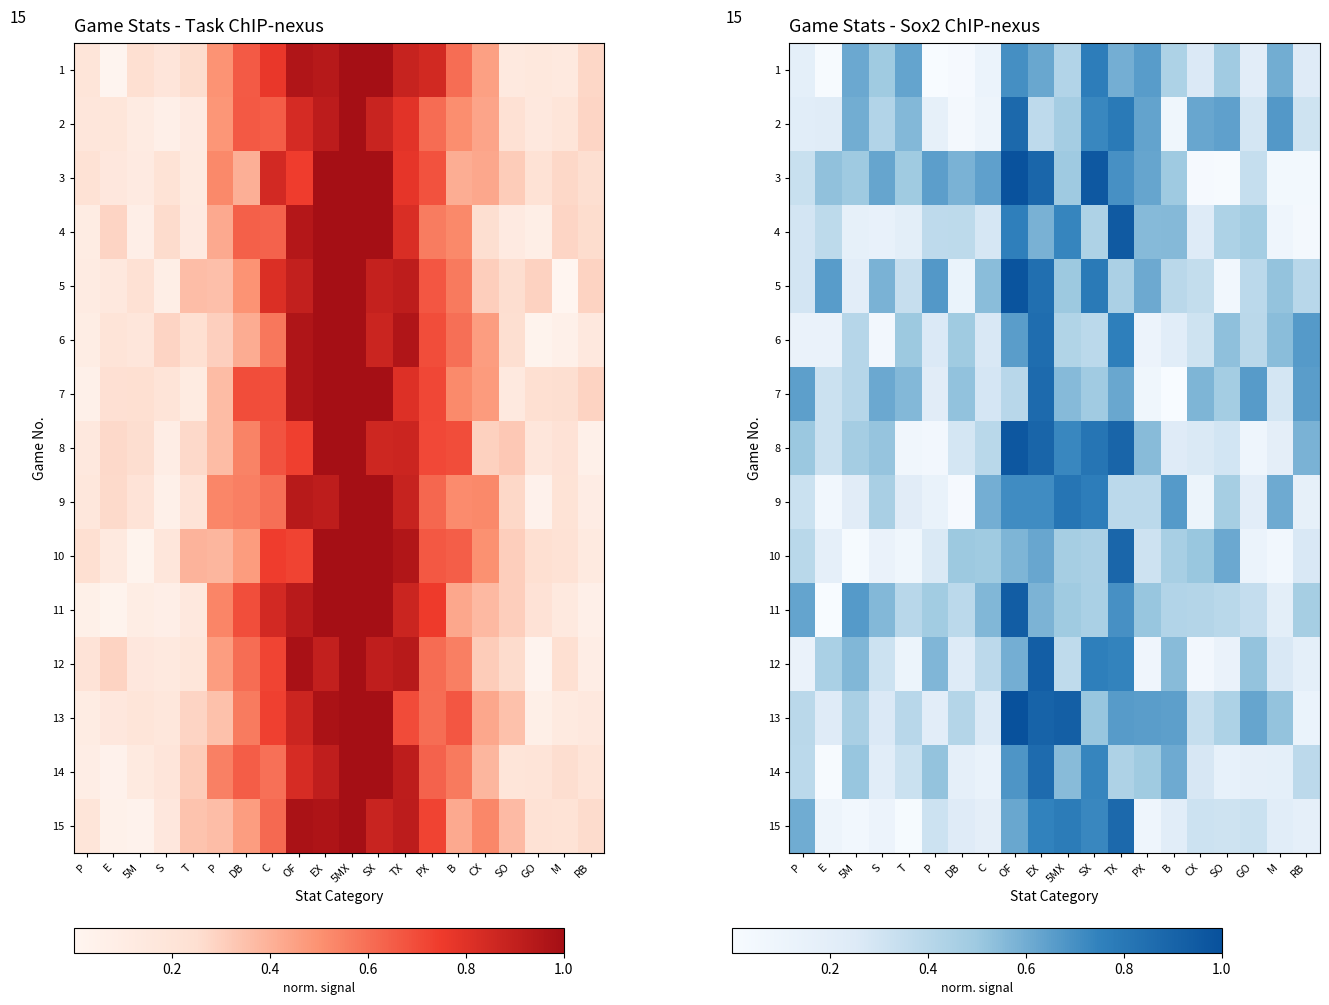

List the series in order of their peak value, highest first.

13, 3, 5, 8, 4, 11, 12, 10, 2, 15, 7, 14, 6, 9, 1